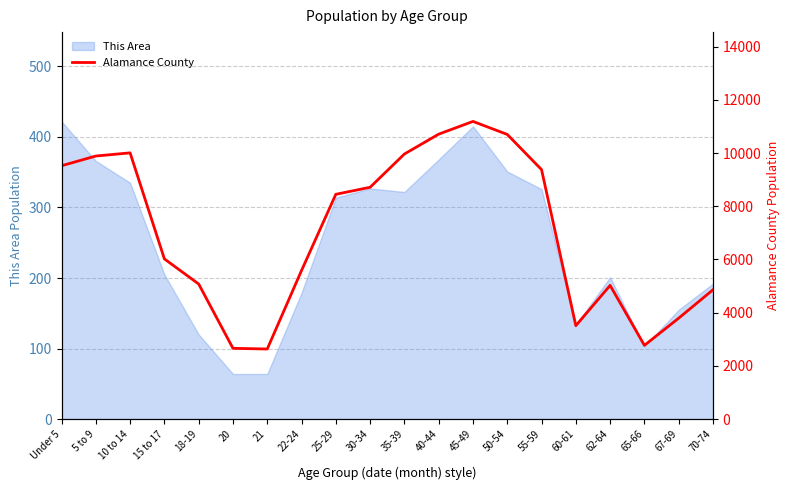

True or false: there are more than 1 points higher than both neighbors.

True